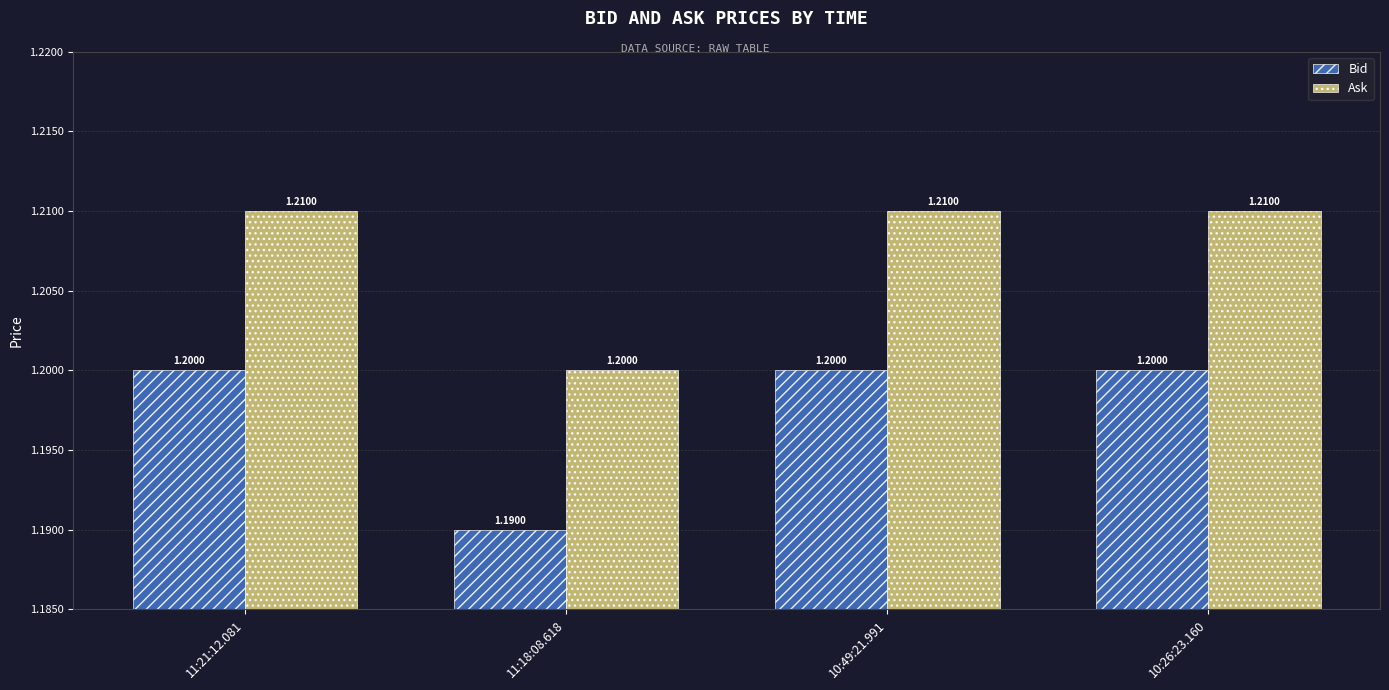

What is the average value of the Ask series?

1.2